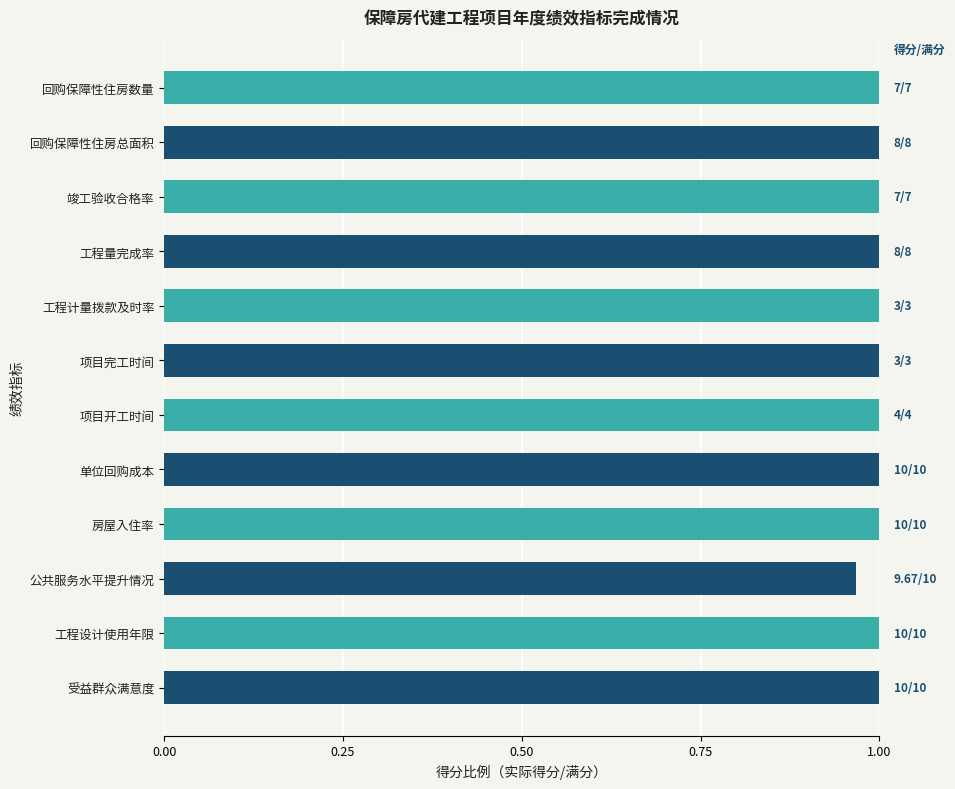

The value at 回购保障性住房总面积 is 1.0. True or false?

True